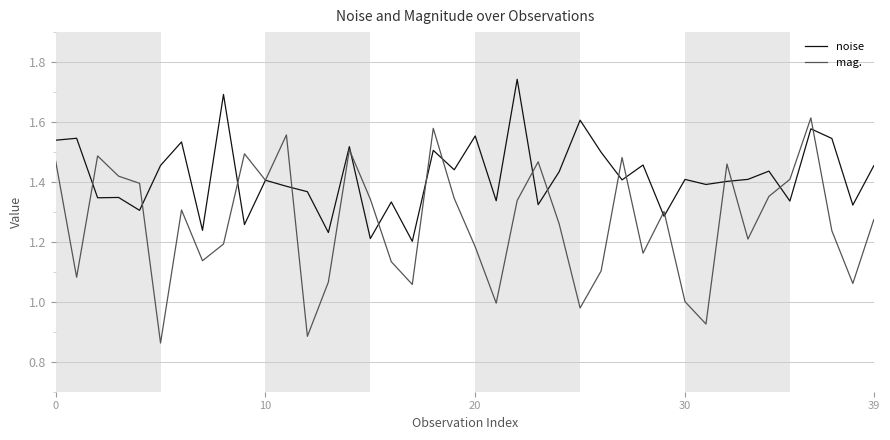

True or false: noise has more than 2 interior local peaks.

True